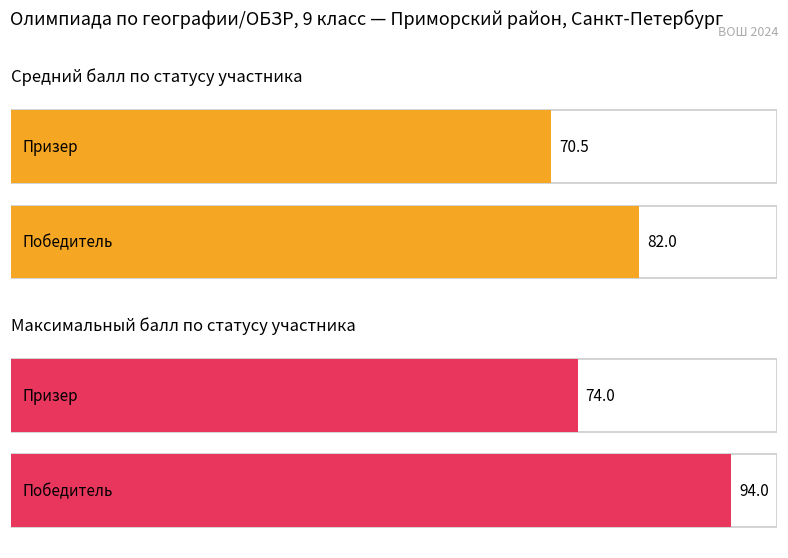

What are all the series names shown in the legend?

Победитель, Призер